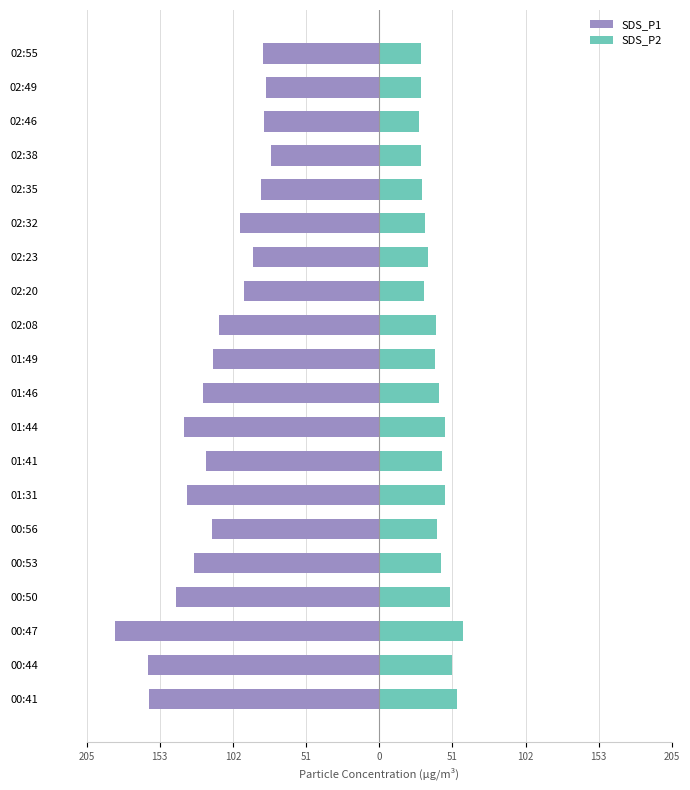

What are all the series names shown in the legend?

SDS_P1, SDS_P2